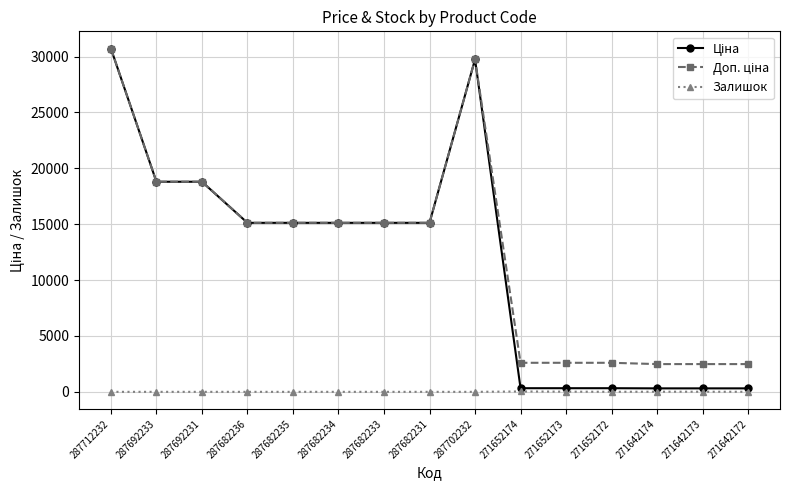

What is the difference between the highest and lowest values at 287692233?

18796.8